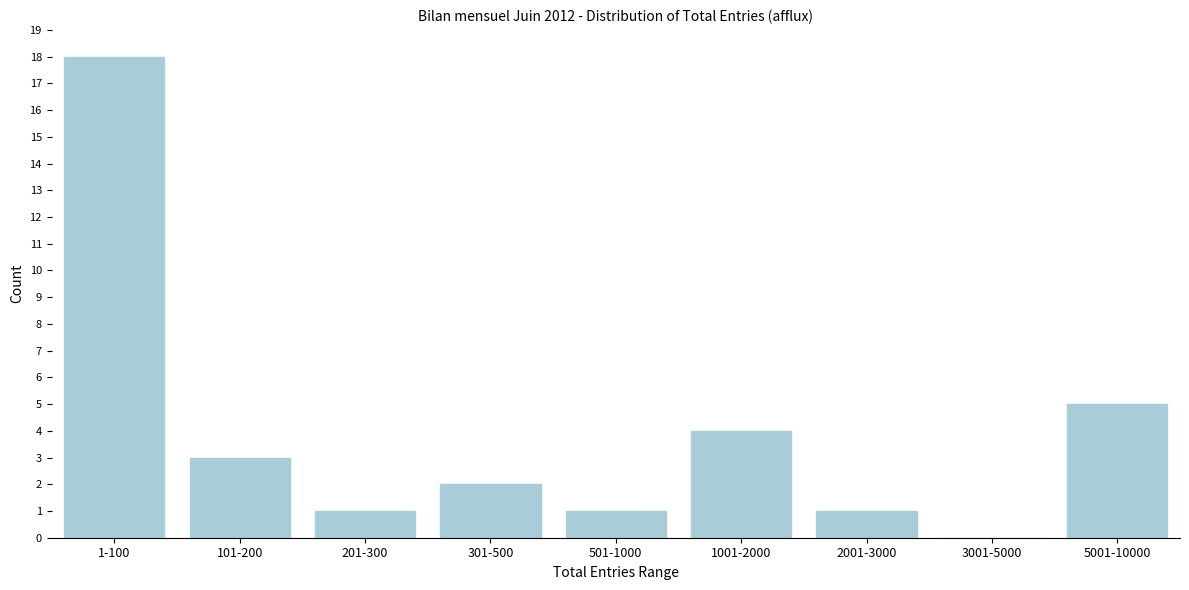

Reading left to right, extract all data points from this chart.

1-100=18	101-200=3	201-300=1	301-500=2	501-1000=1	1001-2000=4	2001-3000=1	3001-5000=0	5001-10000=5